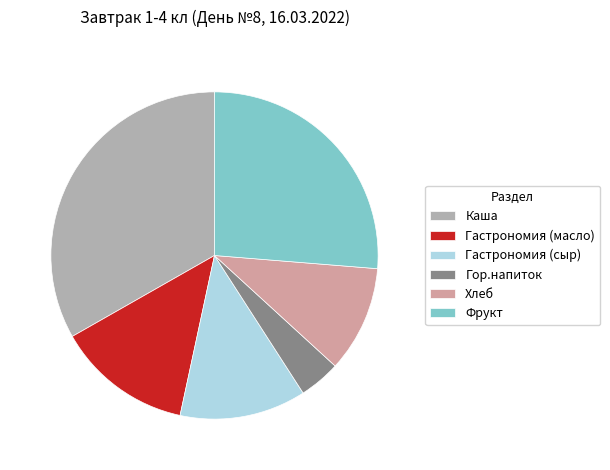

Is it true that Гор.напиток is 4% of the pie?

True